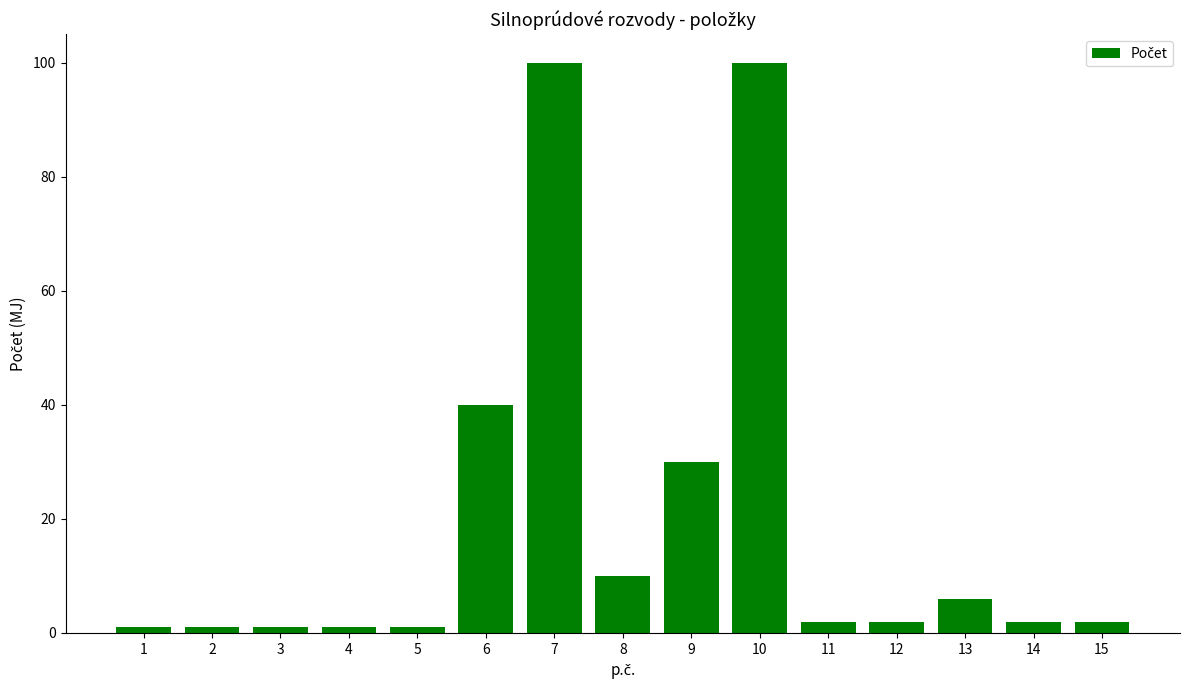

What is the difference between the maximum and minimum values?

99